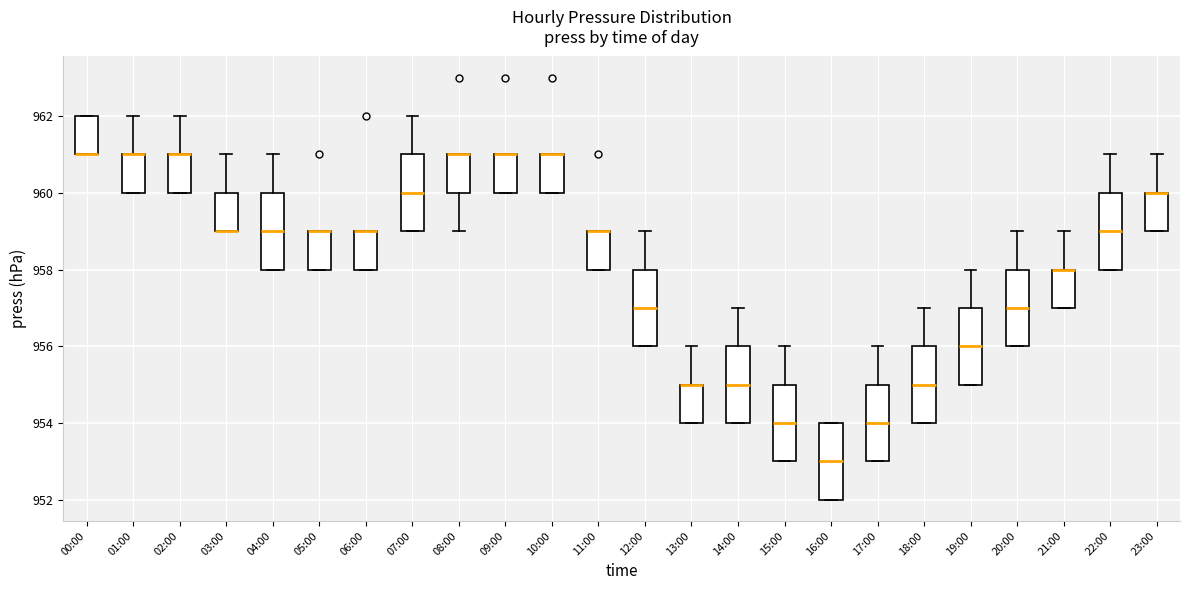

Where is the upper edge of the box for 17:00 on the y-axis? The values are not printed on the chart, so give them approximately, as read against the axis.

955